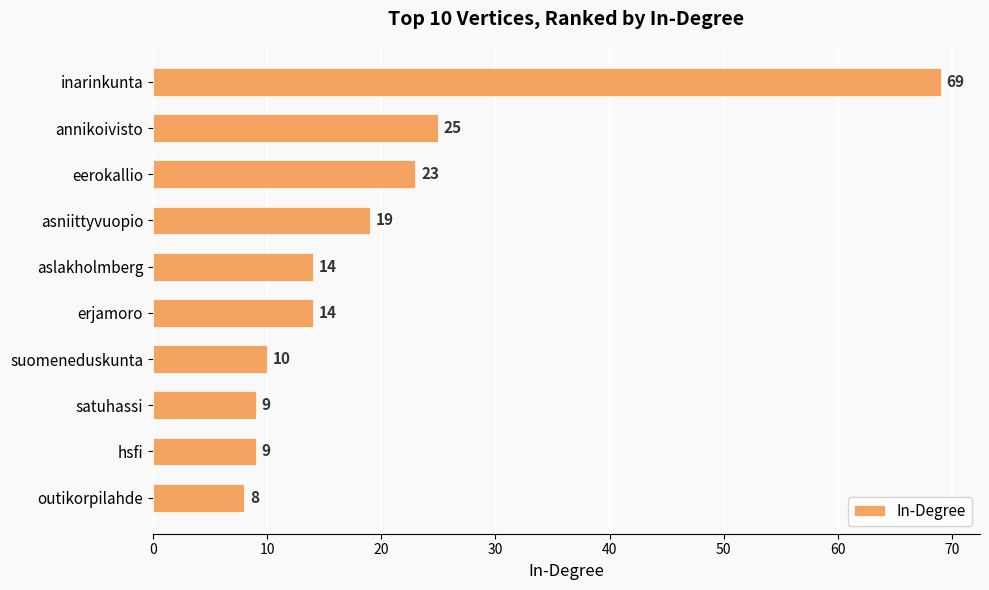

Reading bottom to top, list all the values displayed in this chart.

8	9	9	10	14	14	19	23	25	69